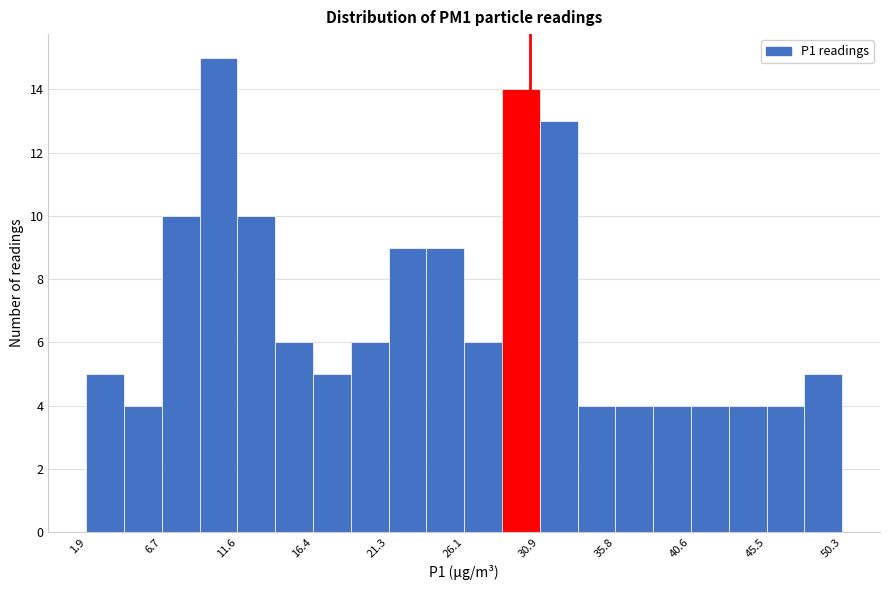

Reading left to right, list every bar in this chart as the range it spans on the x-axis followed by its height. Neither the bar edges nor the heights are printed on the chart, so give them approximately, as read against the axes.

2.0 to 4.5: 5
4.5 to 6.5: 4
6.5 to 9.0: 10
9.0 to 11.5: 15
11.5 to 14.0: 10
14.0 to 16.5: 6
16.5 to 19.0: 5
19.0 to 21.5: 6
21.5 to 23.5: 9
23.5 to 26.0: 9
26.0 to 28.5: 6
28.5 to 31.0: 14
31.0 to 33.5: 13
33.5 to 36.0: 4
36.0 to 38.0: 4
38.0 to 40.5: 4
40.5 to 43.0: 4
43.0 to 45.5: 4
45.5 to 48.0: 4
48.0 to 50.5: 5